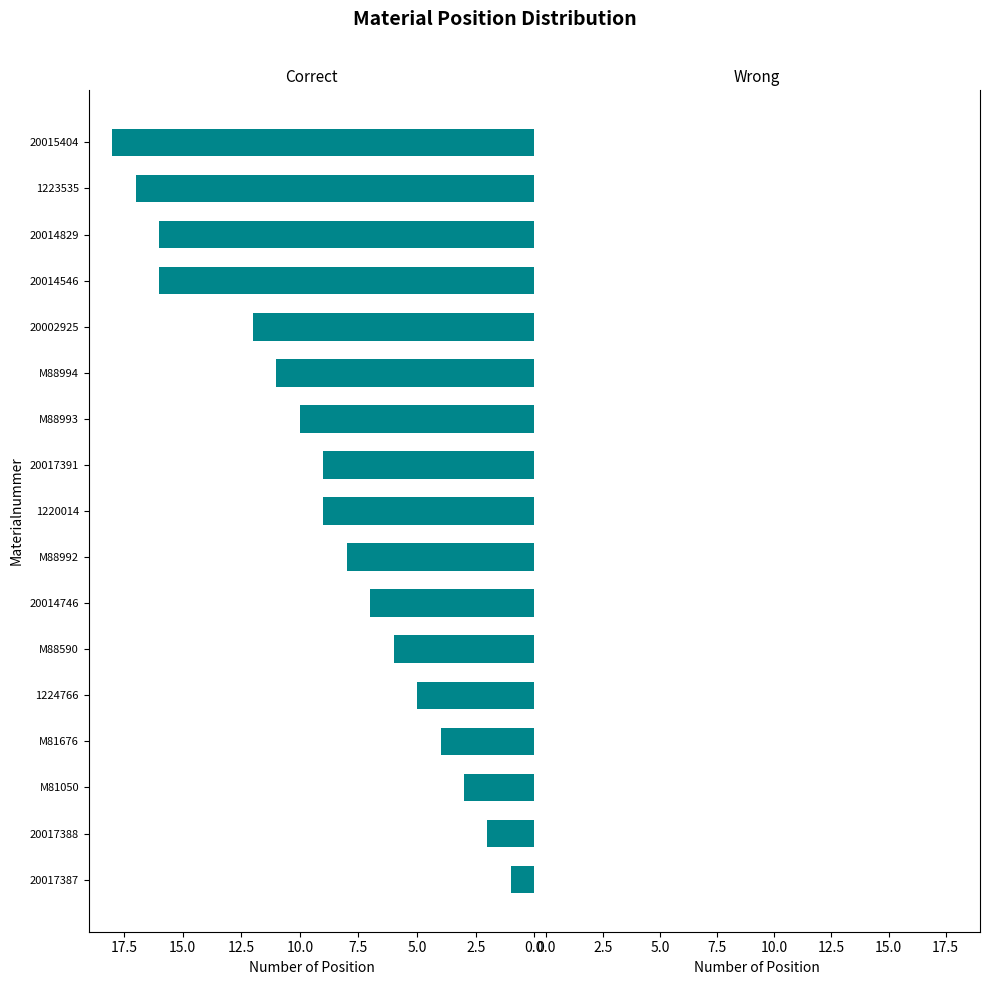

What is the sum of all values?

154